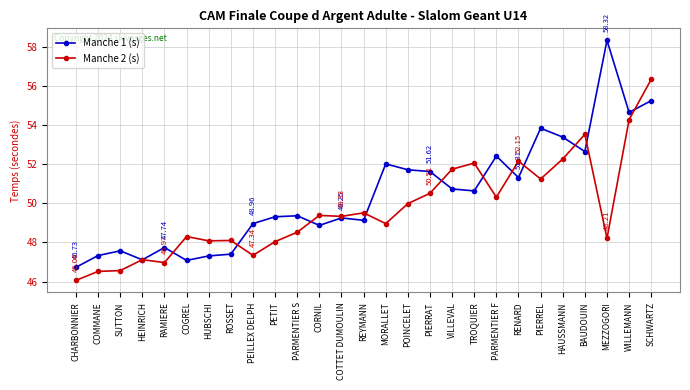

Which series ends up on top after the final intersection of Manche 2 (s) and Manche 1 (s)?

Manche 2 (s)